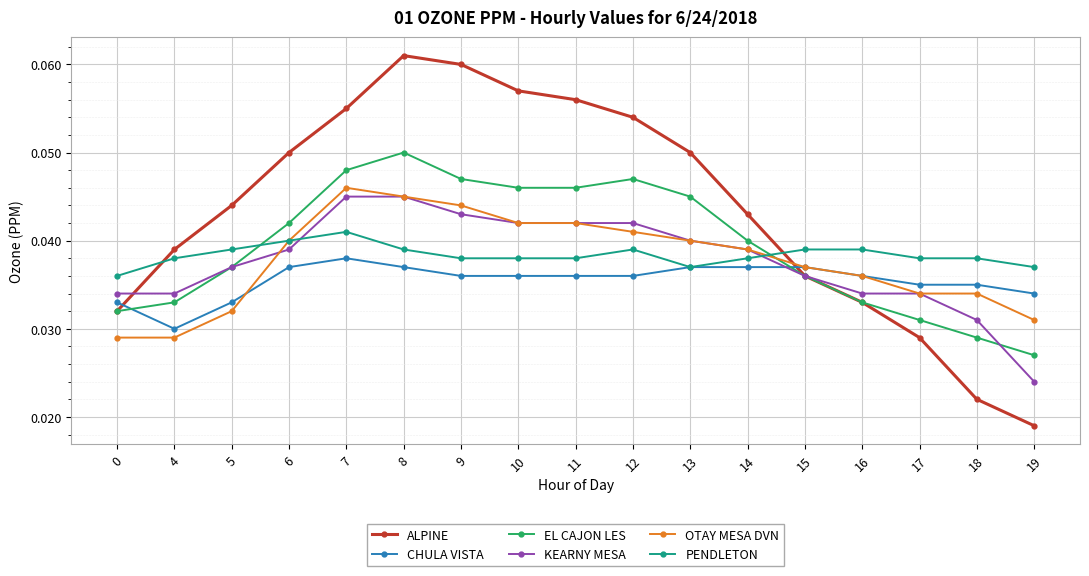

Does the chart display data point markers on the line(s)?

Yes